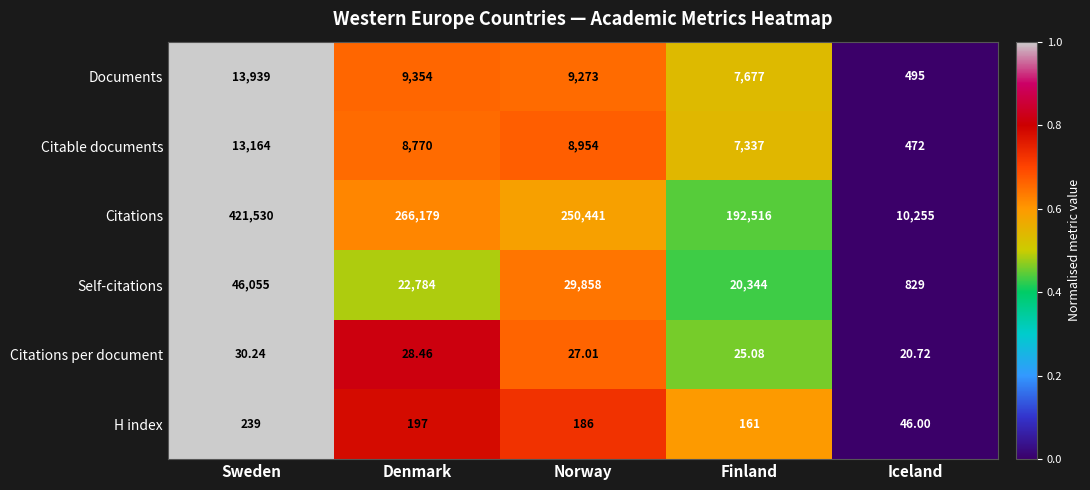

At which label does H index reach its minimum?

Iceland